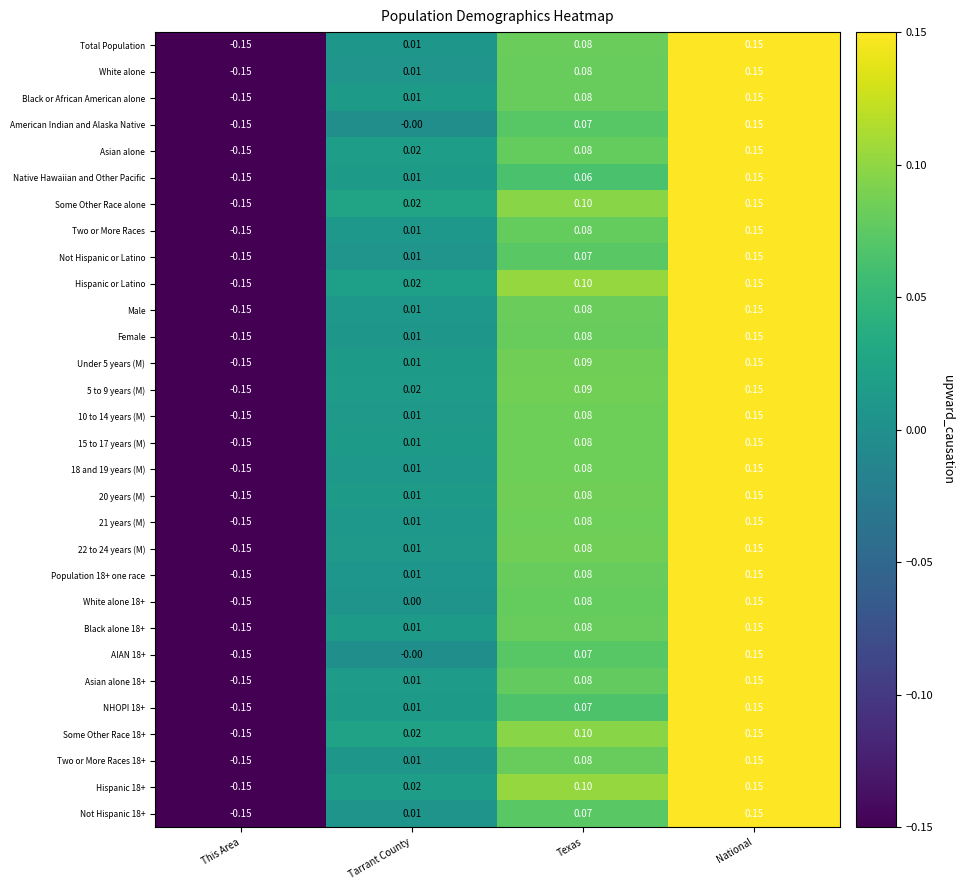

At which label does Under 5 years (M) reach its peak?

National